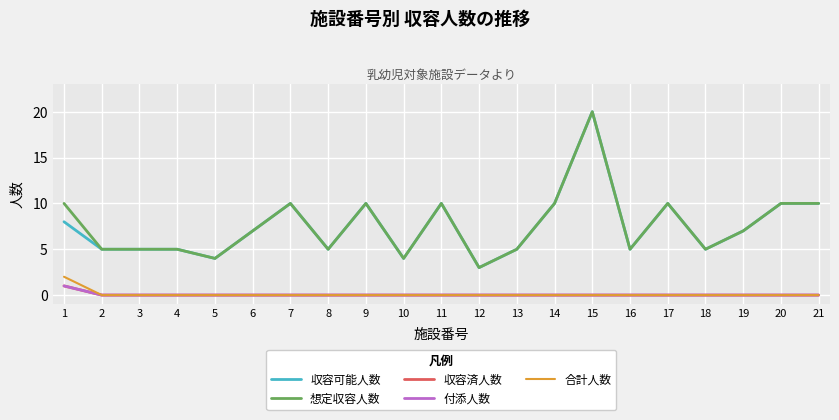

Is this an area chart (filled region under the line)?

No